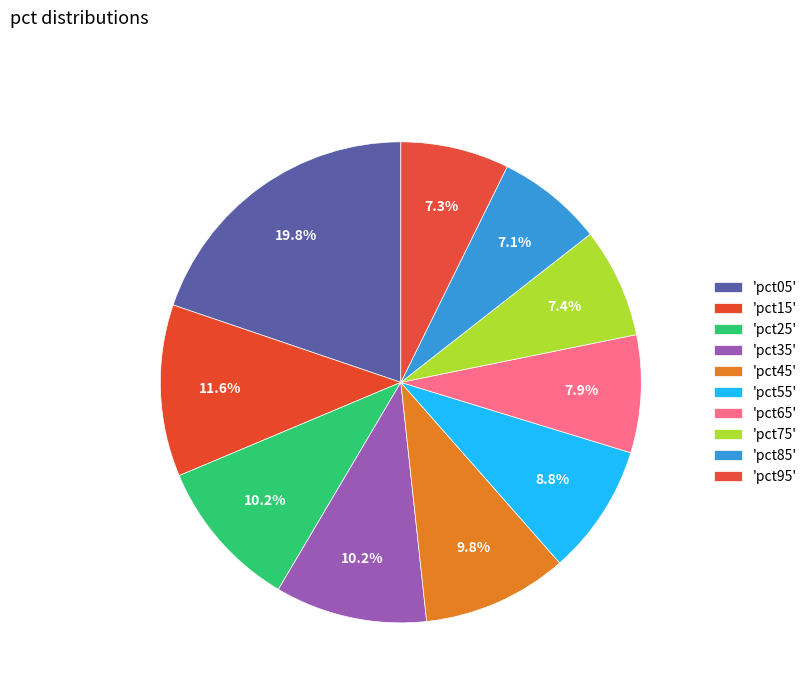

Count the number of slices in the pie.

10